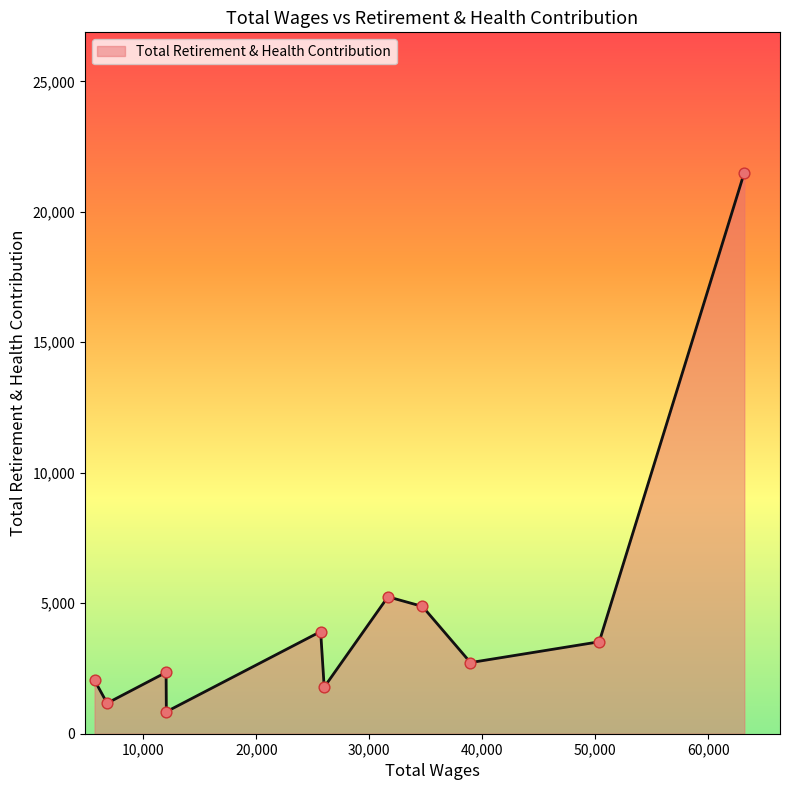

What is the difference between the maximum and minimum values?

20658